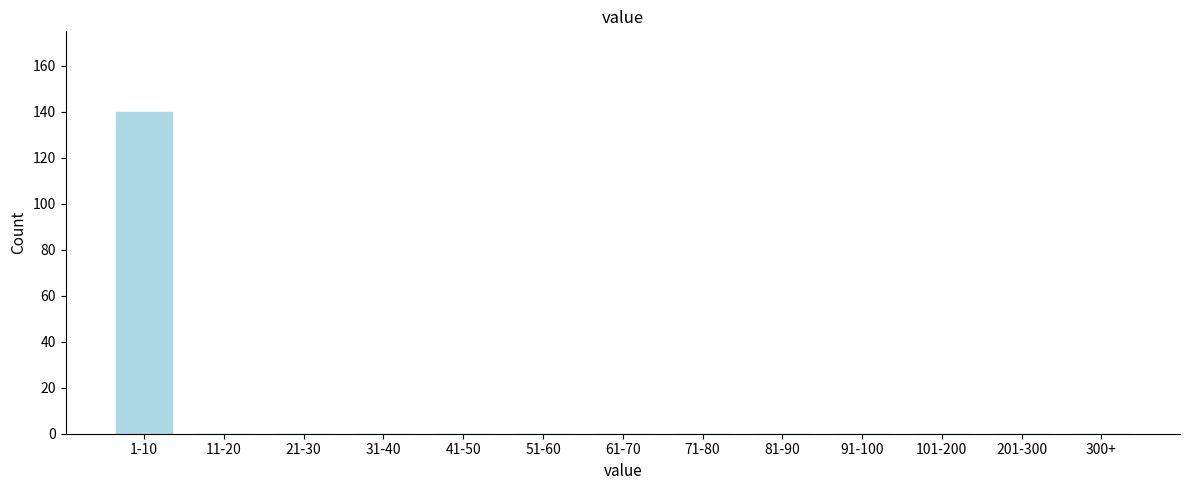

Reading left to right, extract all data points from this chart.

1-10=140	11-20=0	21-30=0	31-40=0	41-50=0	51-60=0	61-70=0	71-80=0	81-90=0	91-100=0	101-200=0	201-300=0	300+=0